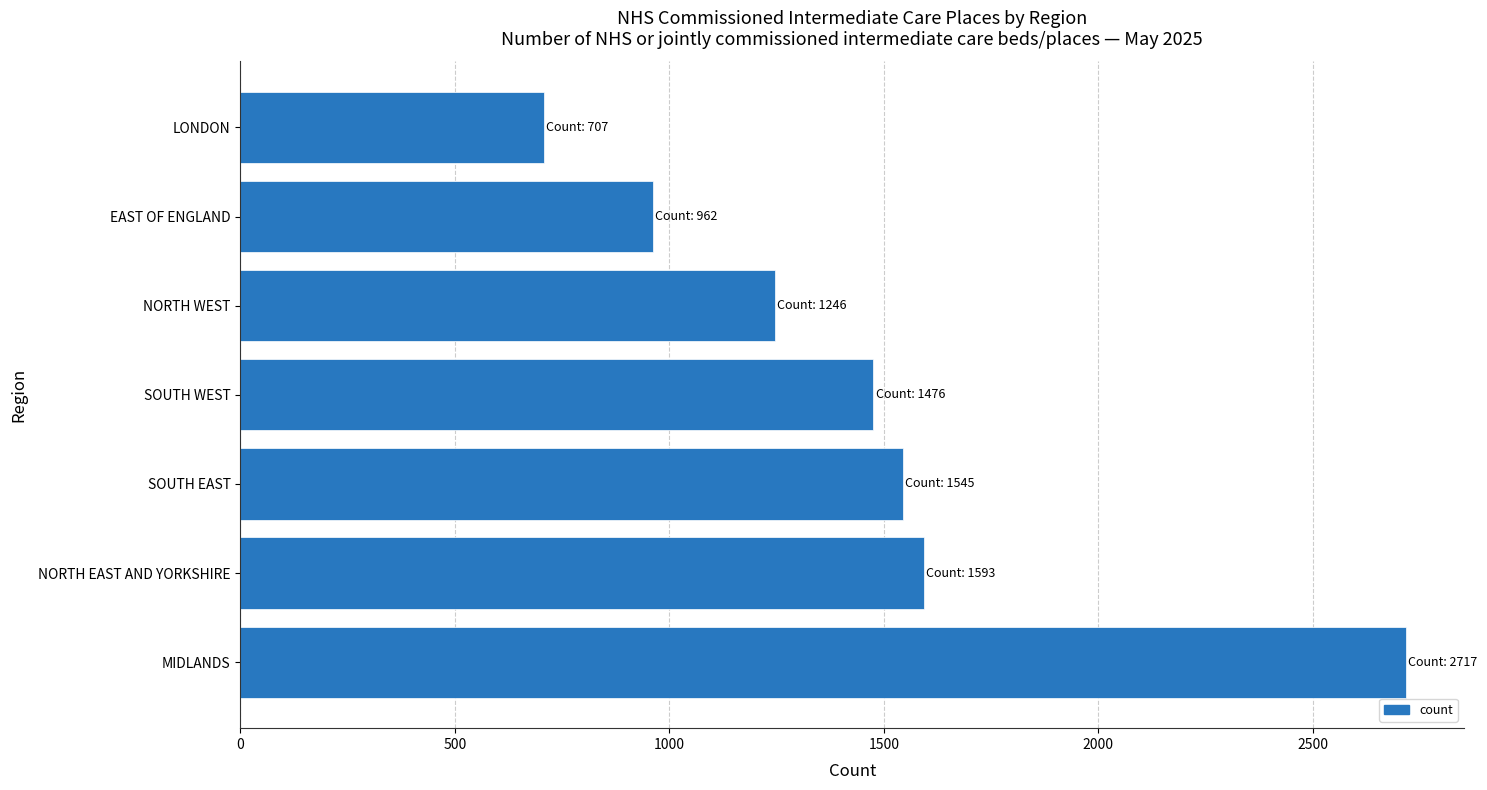

How many values are below 1476?

3